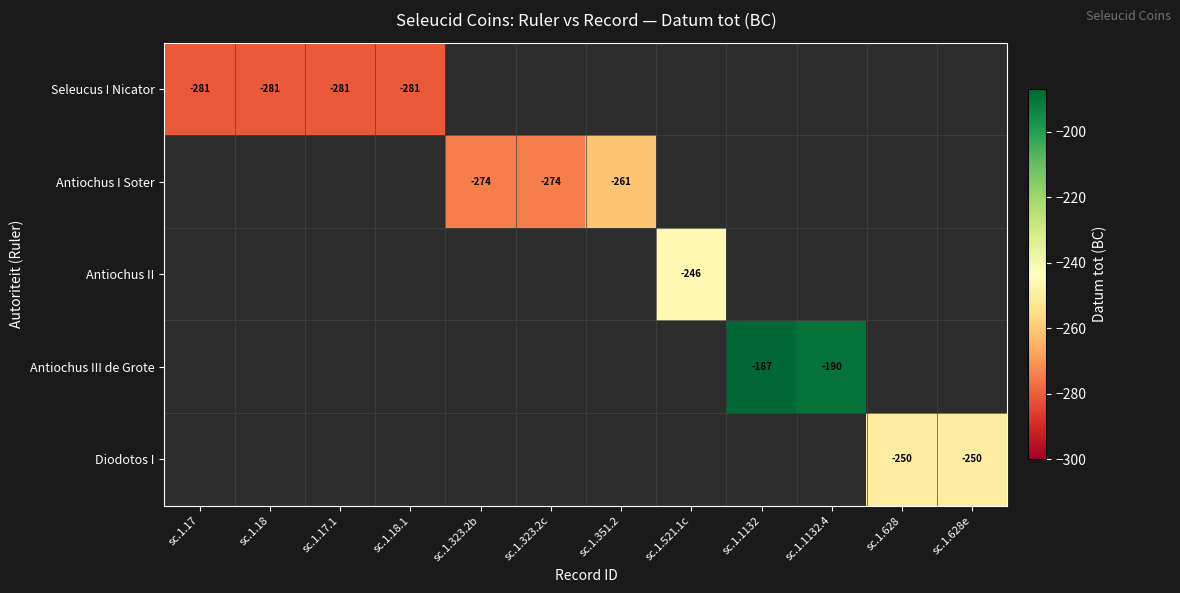

The Seleucus I Nicator series shows -281 at sc.1.18. True or false?

True